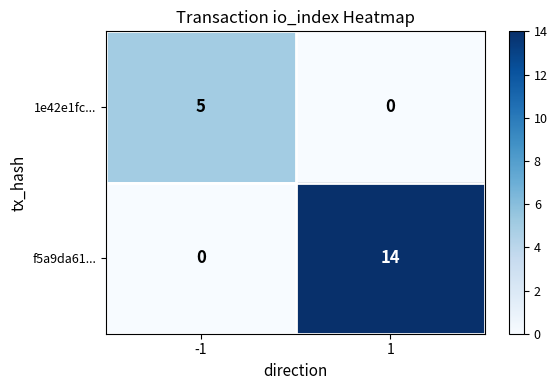

What is the sum of the 1e42e1fc... values at -1 and 1?

5